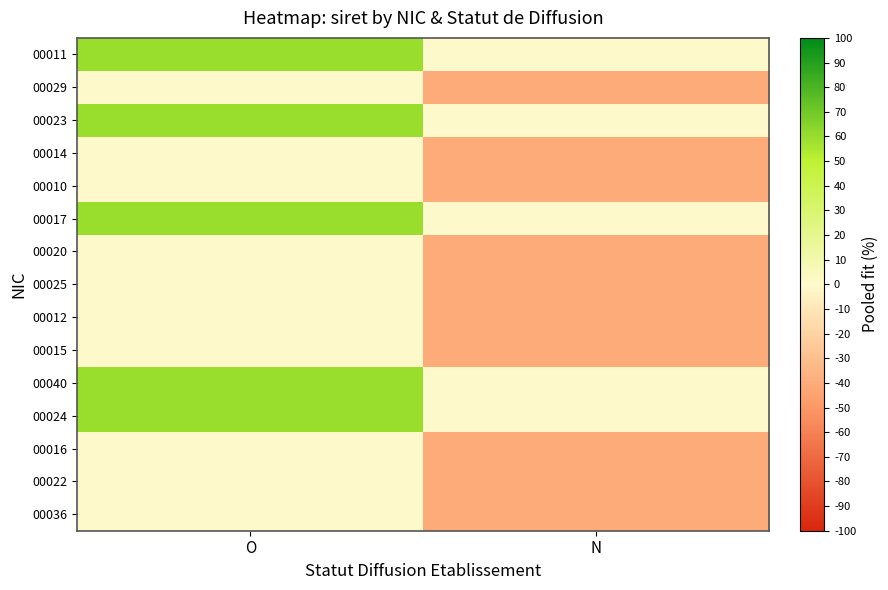

Reading right to left, what are all the values shown in this chart?

00011: N=0	O=60
00029: N=-40	O=0
00023: N=0	O=60
00014: N=-40	O=0
00010: N=-40	O=0
00017: N=0	O=60
00020: N=-40	O=0
00025: N=-40	O=0
00012: N=-40	O=0
00015: N=-40	O=0
00040: N=0	O=60
00024: N=0	O=60
00016: N=-40	O=0
00022: N=-40	O=0
00036: N=-40	O=0